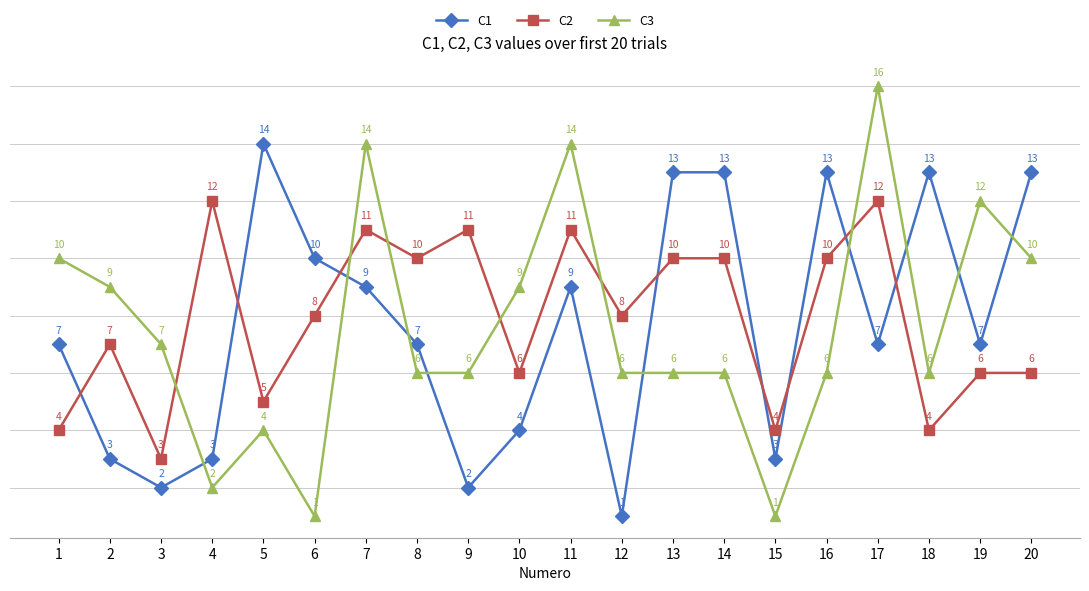

Which category has the highest value across all series?

17